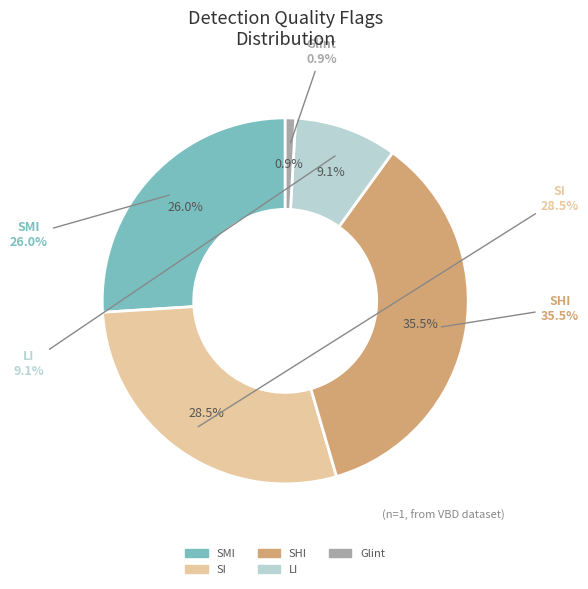

True or false: Glint accounts for 14% of the total.

False